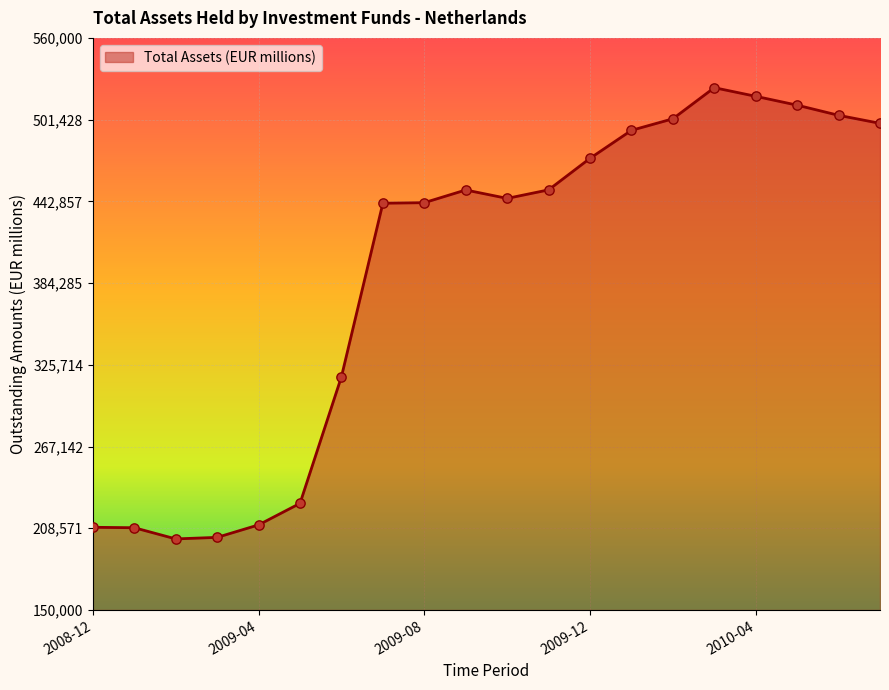

What is the difference between the maximum and minimum values?

323387